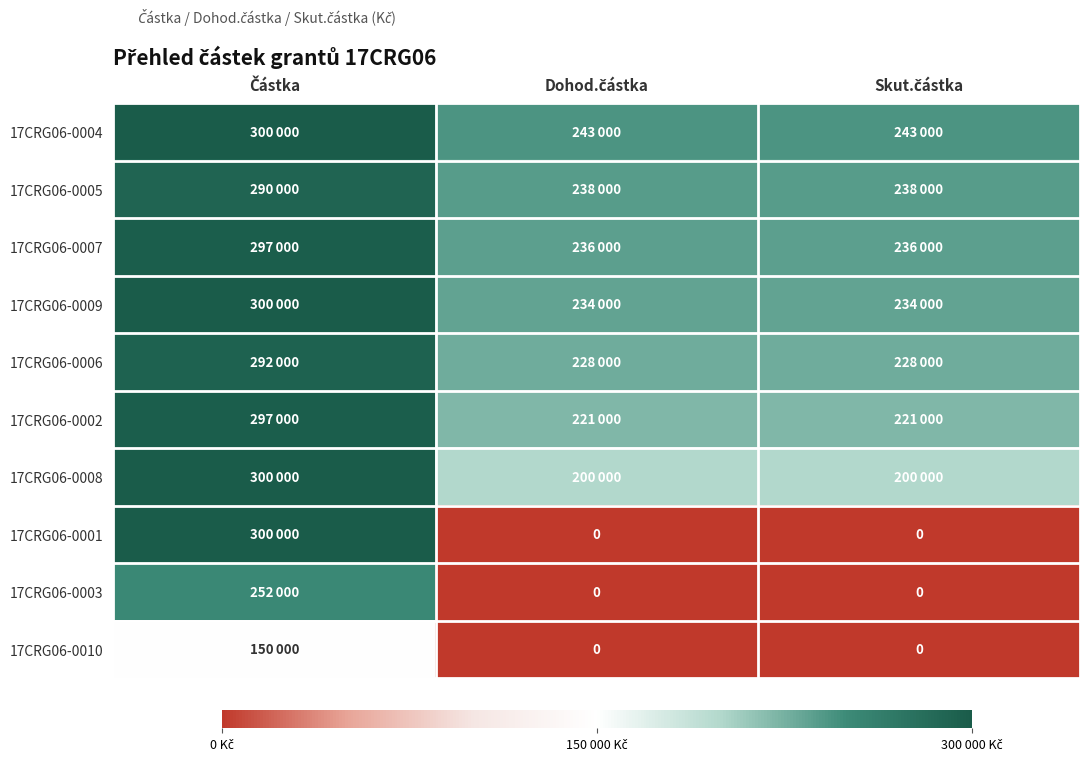

Which category has the lowest value in the 17CRG06-0004 series?

Dohod.částka